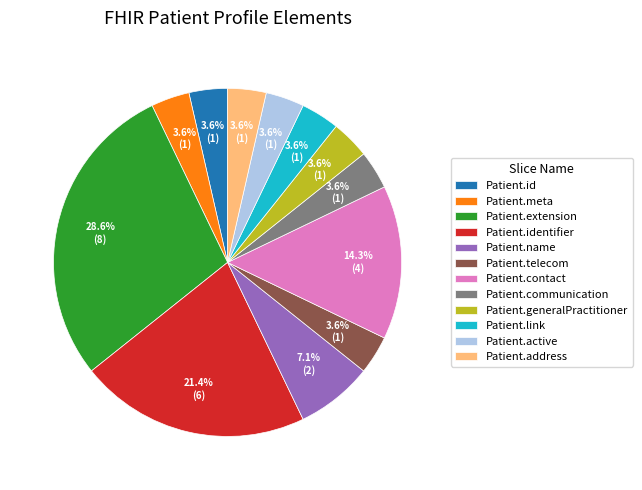

Is it true that Patient.identifier is 5% of the pie?

False